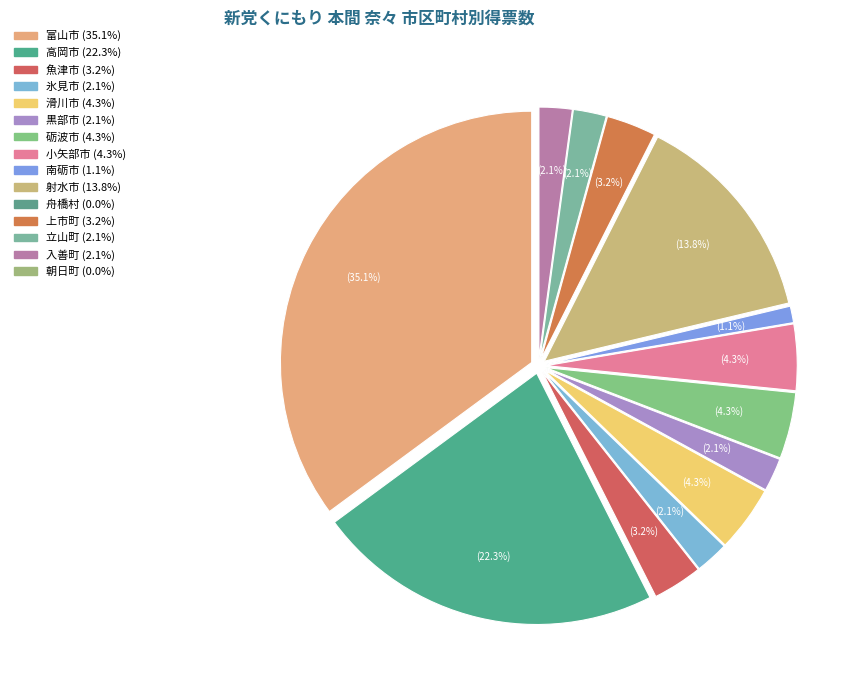

Count the number of slices in the pie.

15